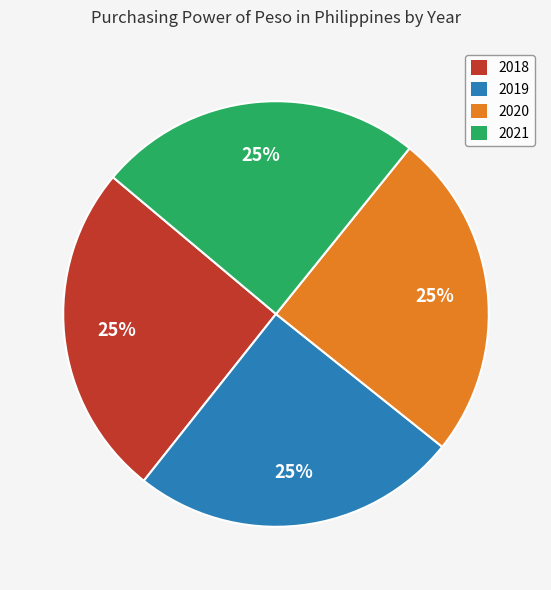

Between 2018 and 2019, which is larger?

2018